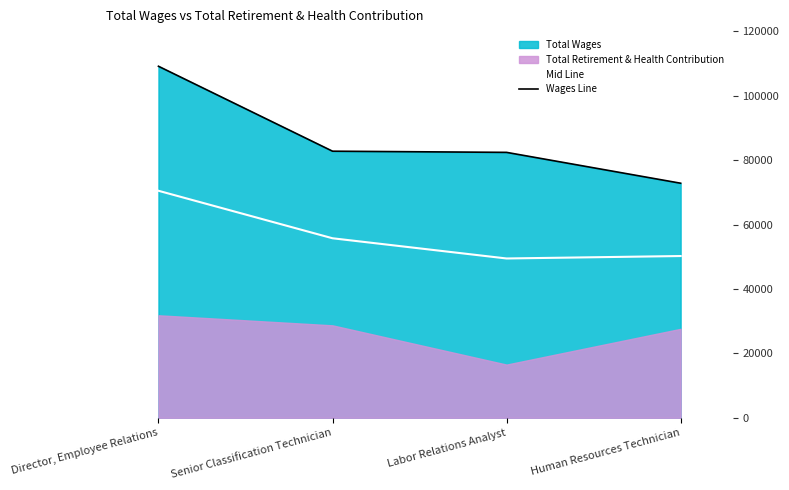

At which category does Mid Line reach its first local valley?

Labor Relations Analyst